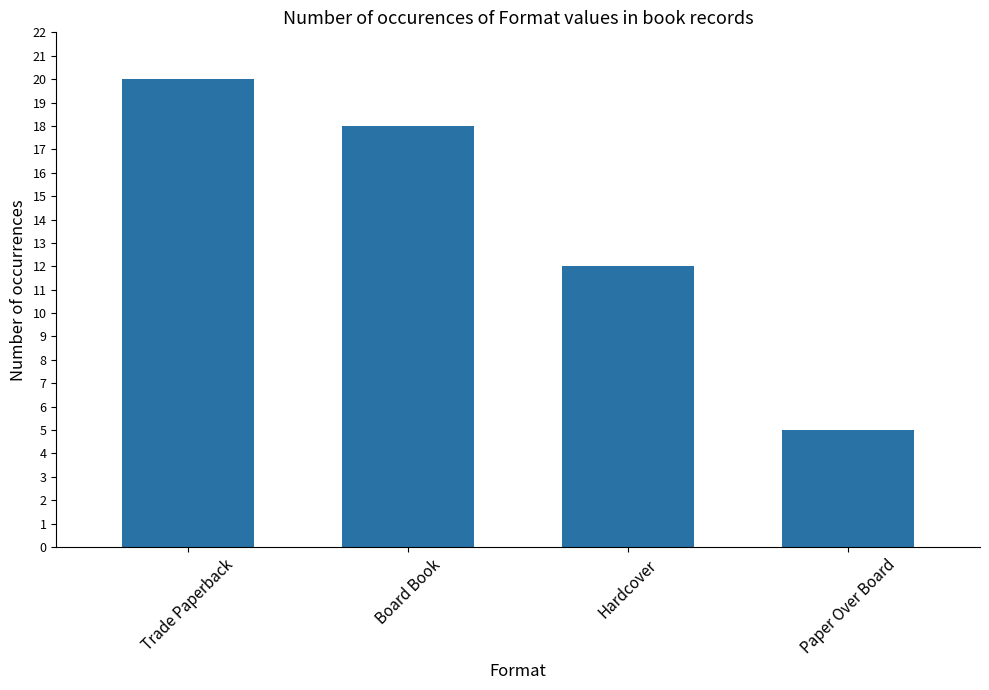

What is the label of the 4th bar from the left?

Paper Over Board